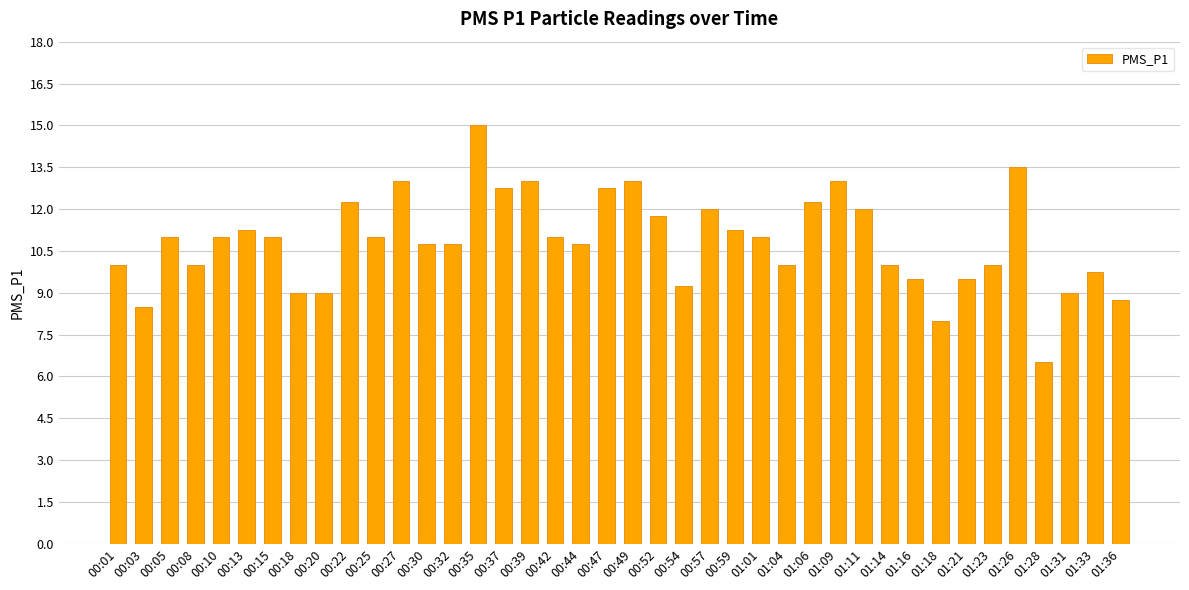

What is the average value?

10.8